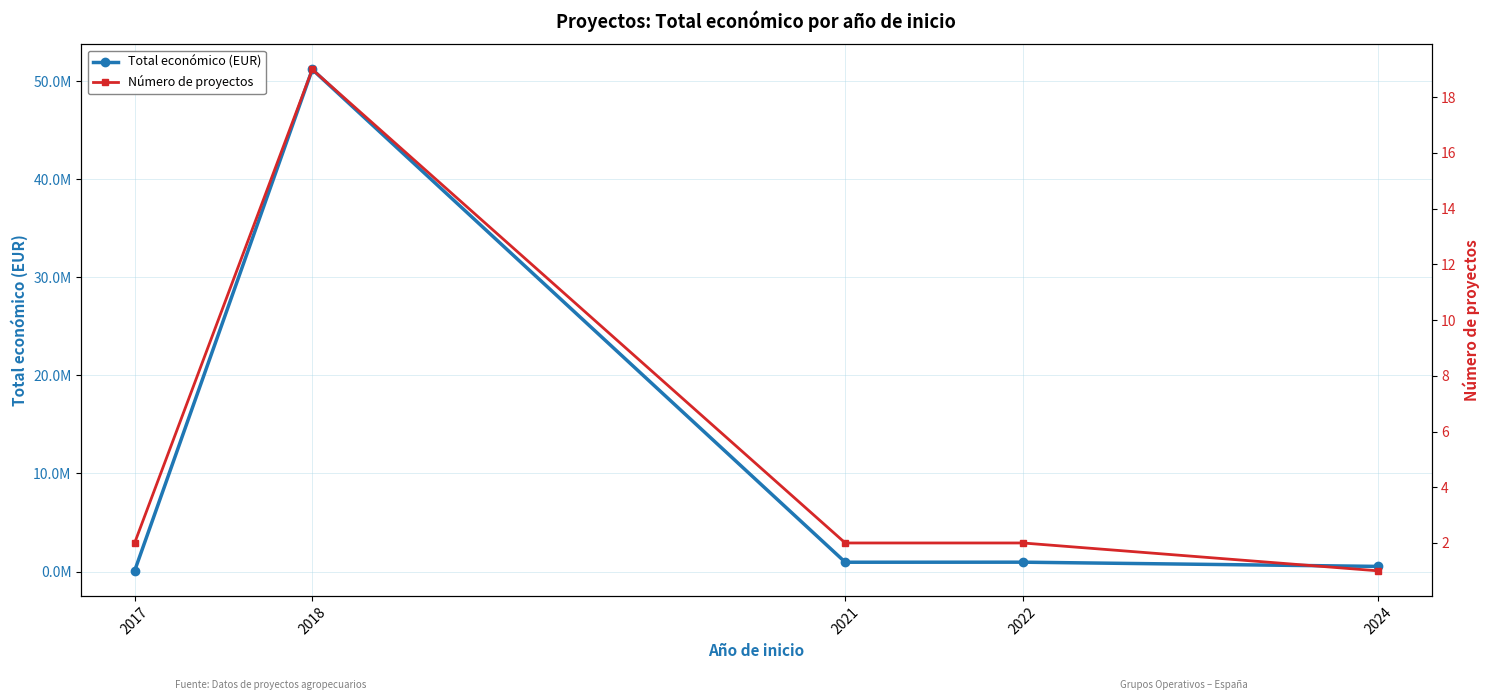

At which category does Total económico (EUR) reach its first local peak?

2018